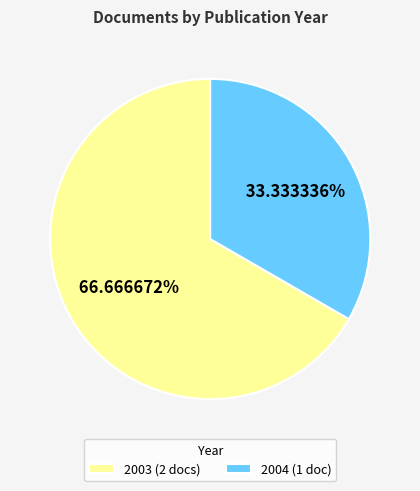

Rank the categories by value from highest to lowest.

2003 (2 docs), 2004 (1 doc)